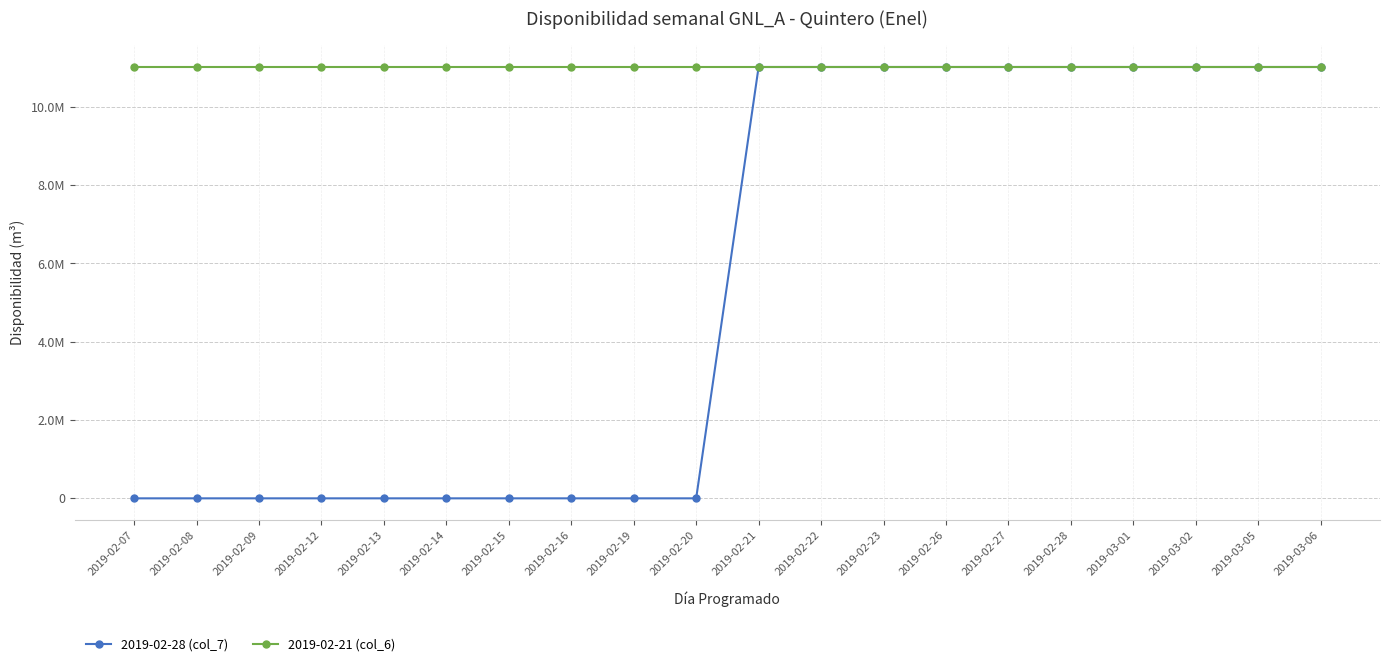

What is the difference between the 2019-02-28 (col_7) values at 2019-02-09 and 2019-02-28?

11017852